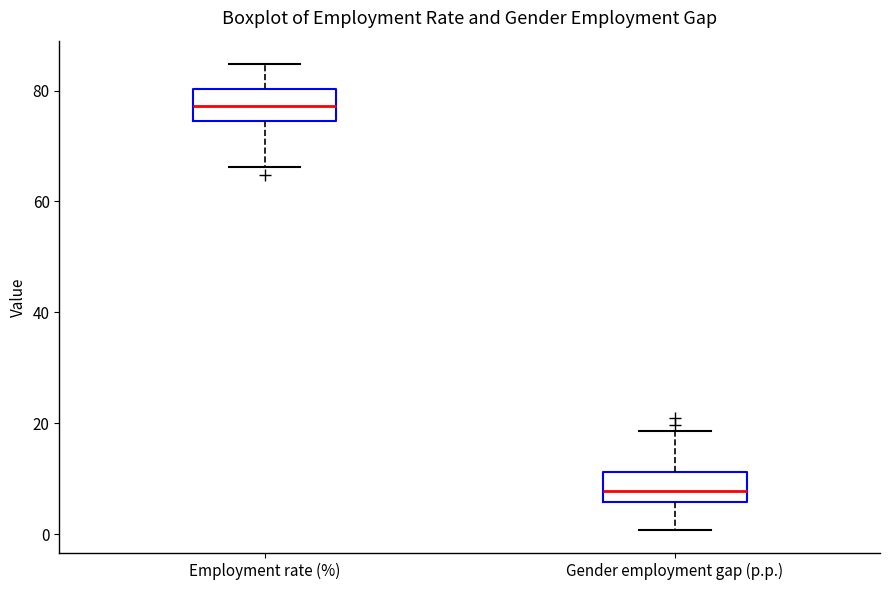

Where is the upper edge of the box for Gender employment gap (p.p.) on the y-axis? The values are not printed on the chart, so give them approximately, as read against the axis.

12